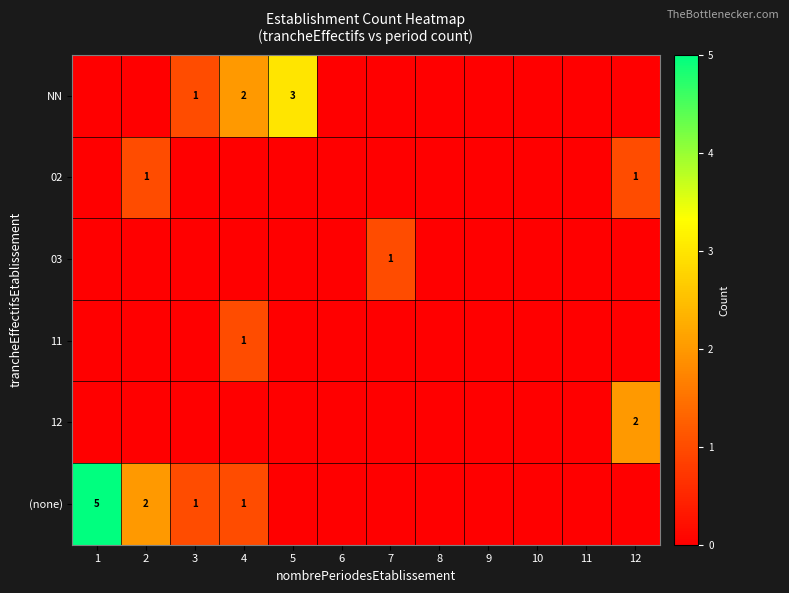

What is the maximum value shown in the chart?

5